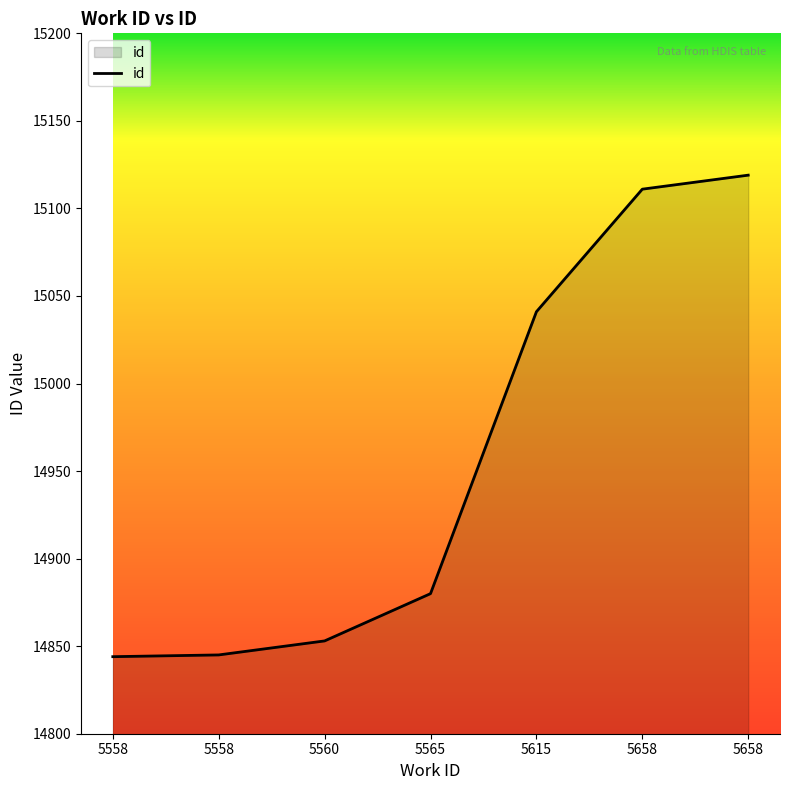

What is the change in value from 5558 to 5658?

+267